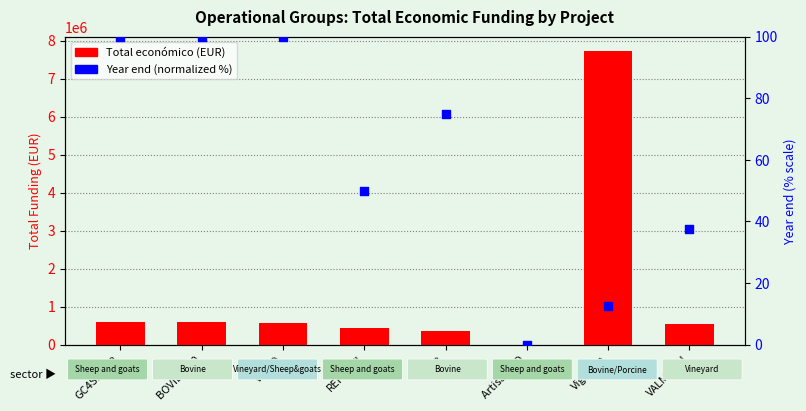

Which series has the largest total across all categories?

Total económico (EUR)